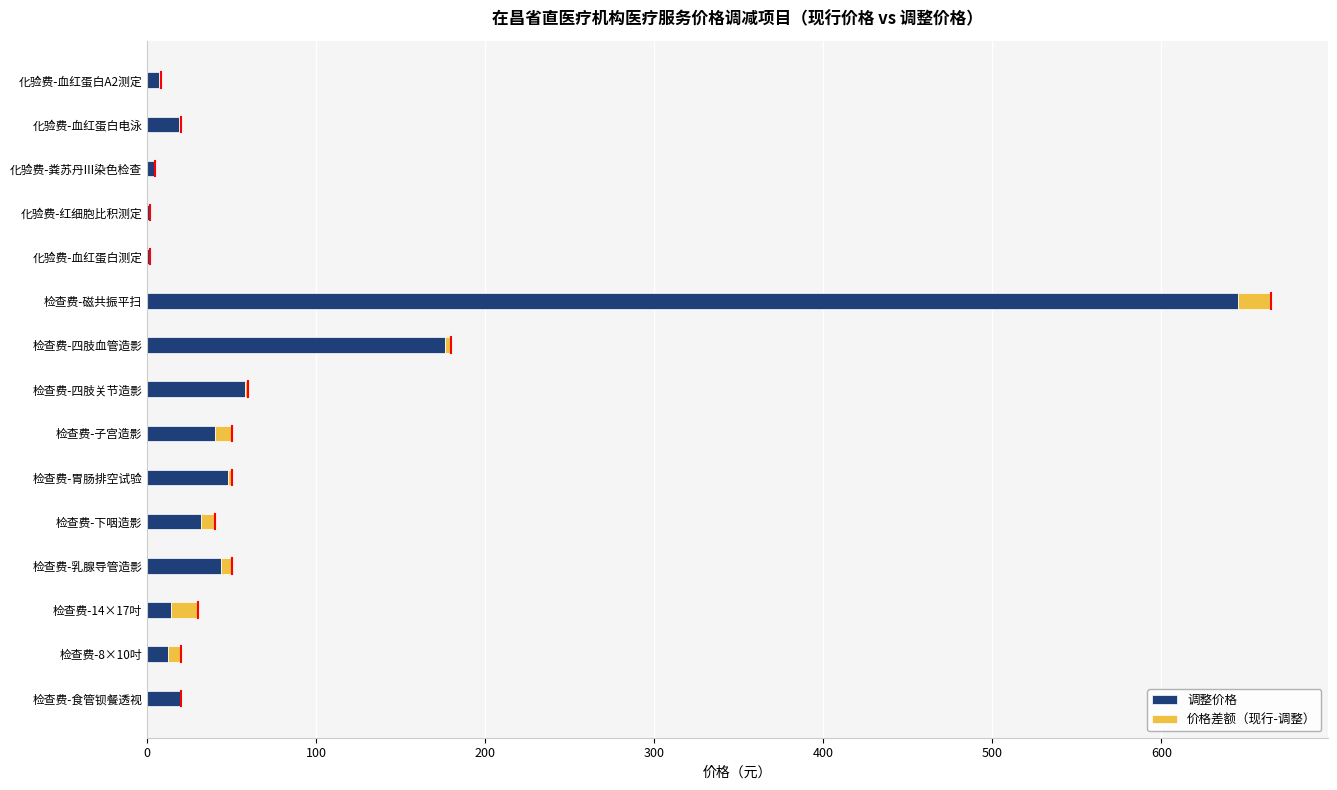

What is the sum of all 调整价格 values?

1121.9